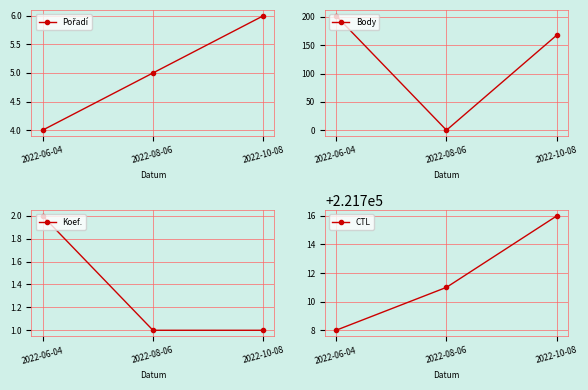

Between 2022-06-04 and 2022-10-08, which series saw the biggest shift?

Body